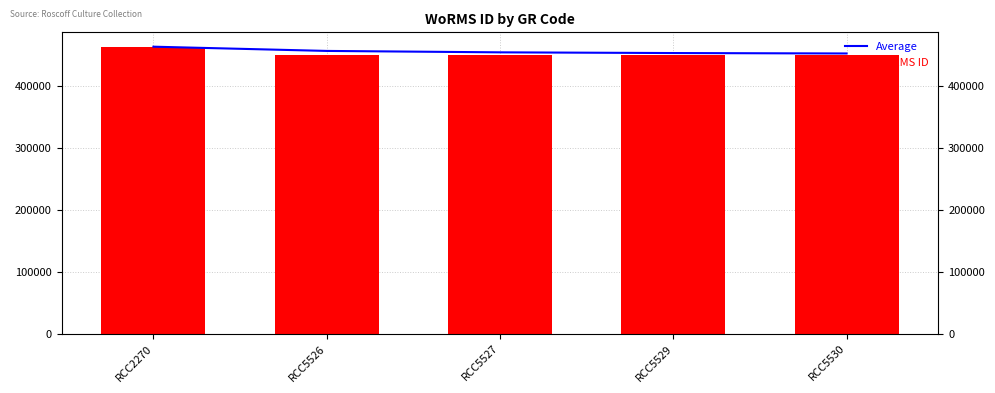

What is the sum of all Average values?

2284364.5